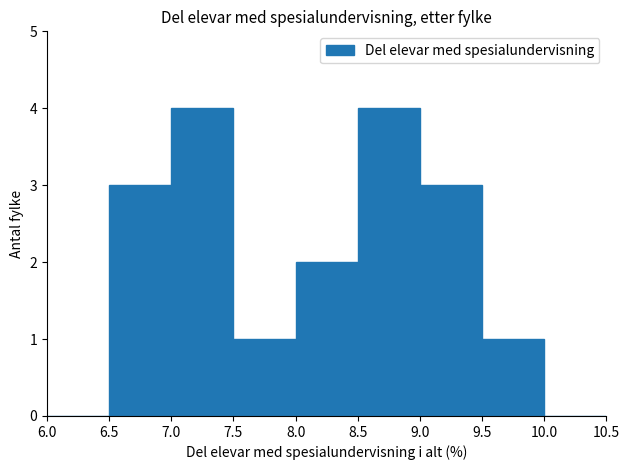

Reading left to right, list every bar in this chart as the range it spans on the x-axis followed by its height. The values are not printed on the chart, so give them approximately, as read against the axis.

6.0 to 6.5: 0
6.5 to 7.0: 3
7.0 to 7.5: 4
7.5 to 8.0: 1
8.0 to 8.5: 2
8.5 to 9.0: 4
9.0 to 9.5: 3
9.5 to 10.0: 1
10.0 to 10.5: 0